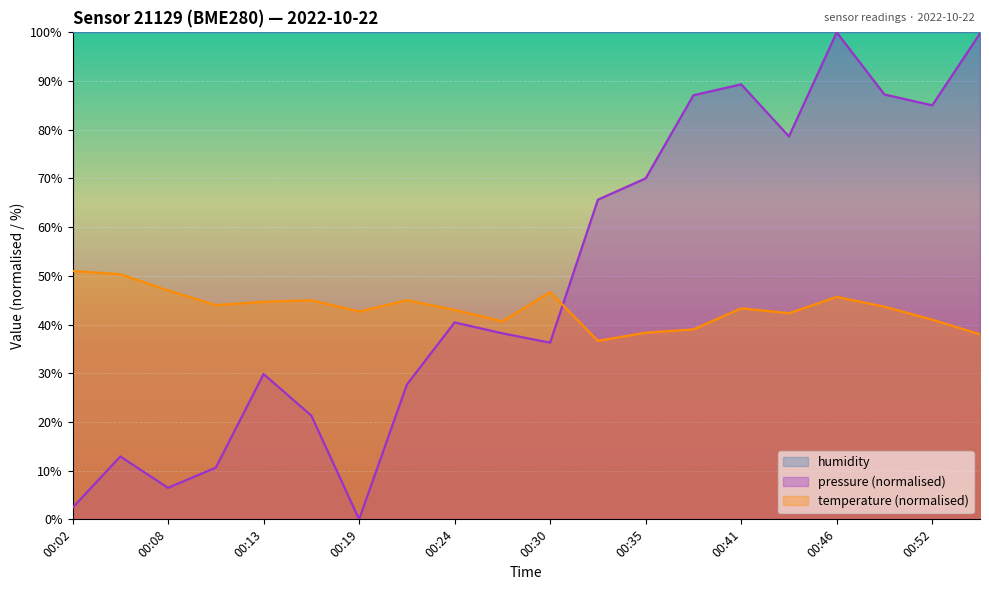

The value of pressure at 00:21 is 27.7. True or false?

True